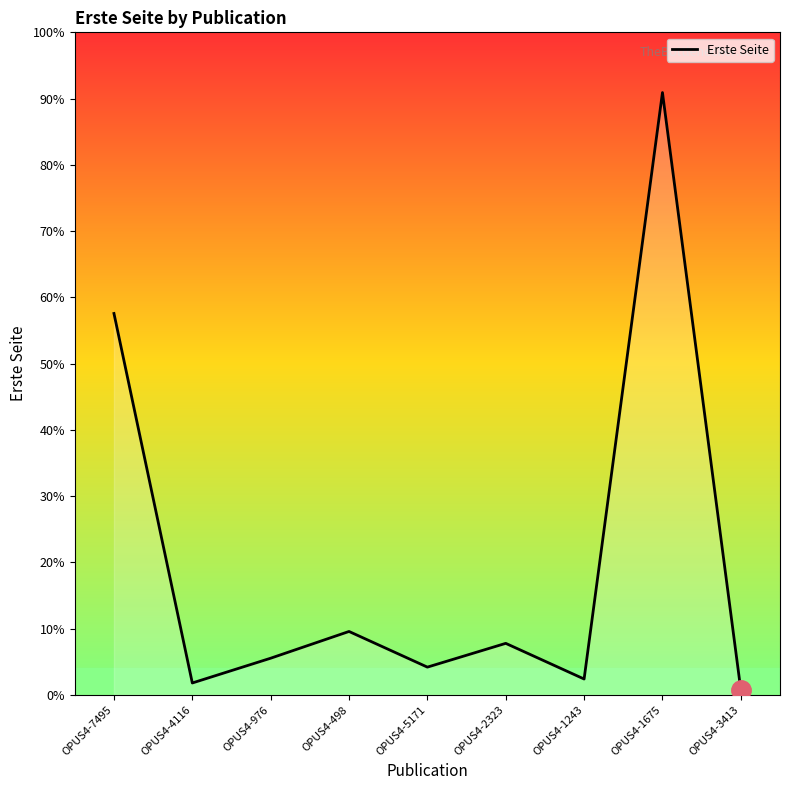

Is this an area chart (filled region under the line)?

Yes